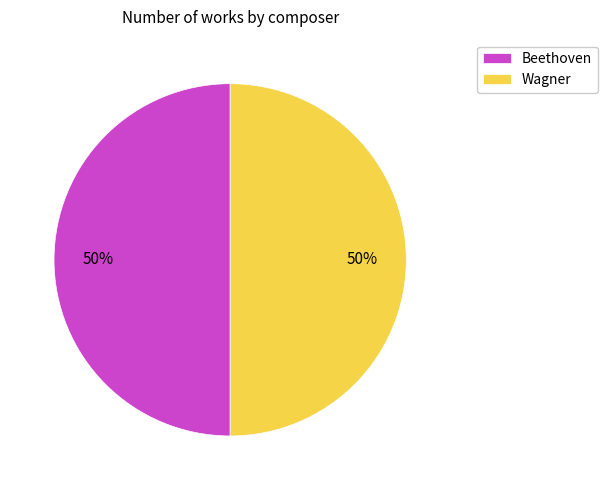

Is the sum of Wagner and Beethoven greater than half?

Yes